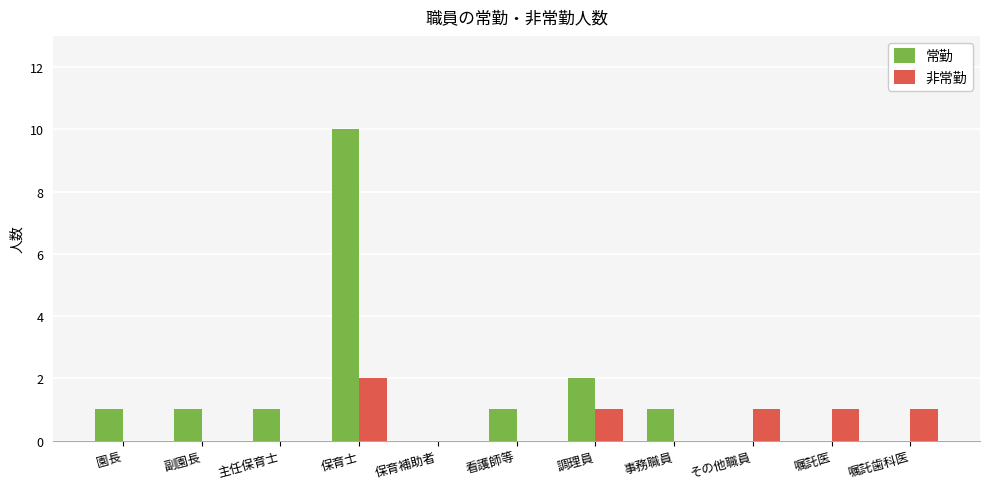

Reading left to right, extract all data points from this chart.

常勤: 1	1	1	10	0	1	2	1	0	0	0
非常勤: 0	0	0	2	0	0	1	0	1	1	1